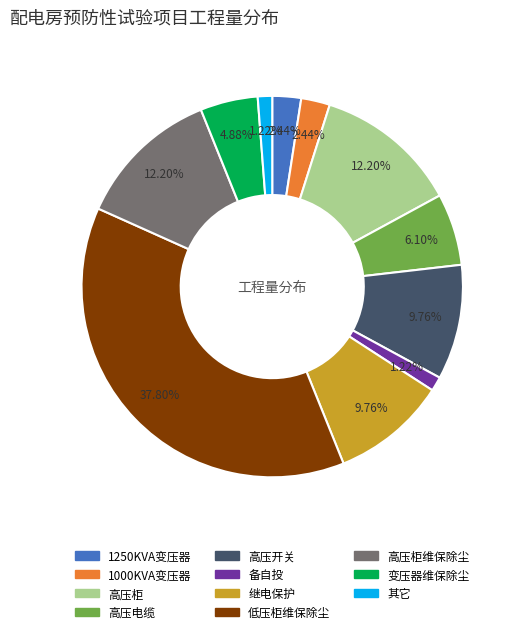

Is there a majority slice in this chart?

No